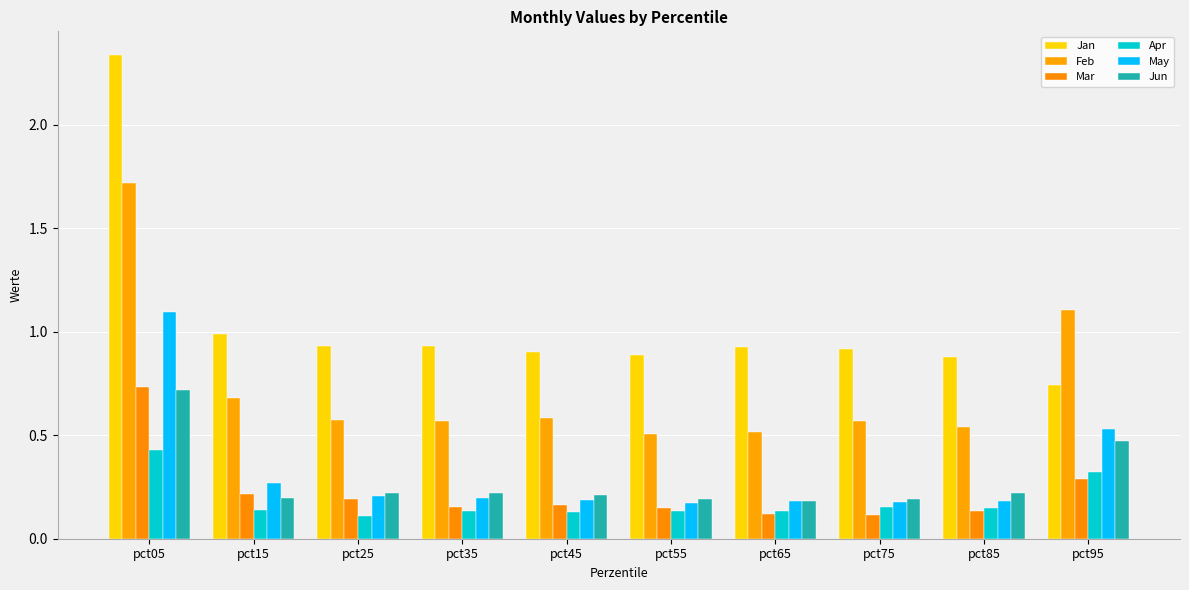

True or false: Jun has a value of 0.5 at pct95.

True